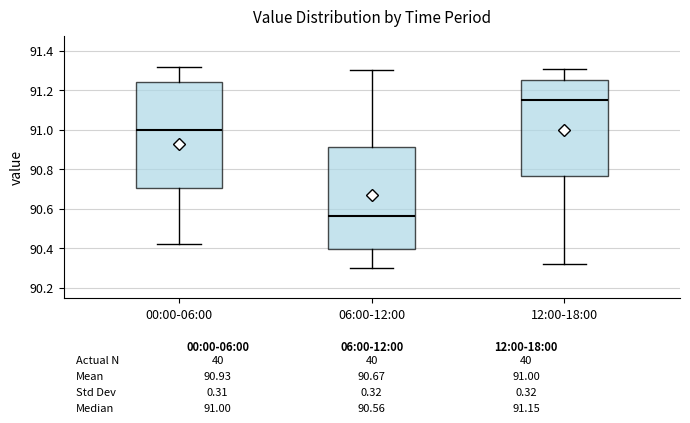

Which box has the lowest median line?

06:00-12:00